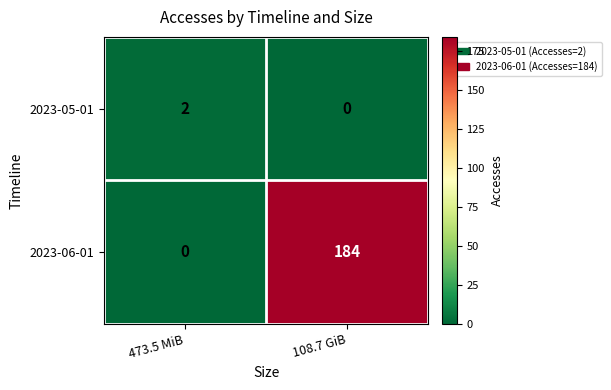

The value of 2023-06-01 at 108.7 GiB is 184. True or false?

True